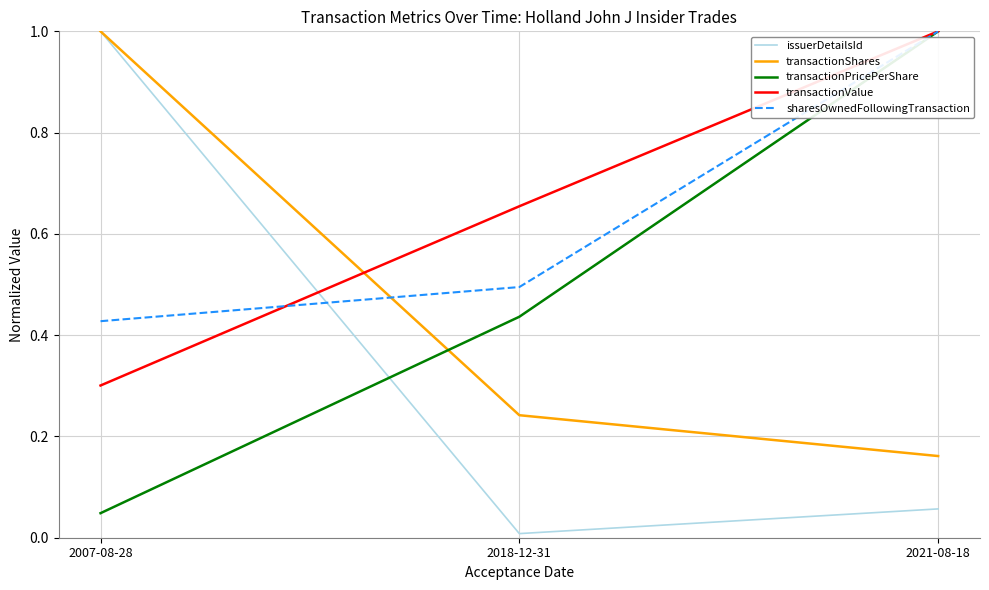

List the labels in order of transactionShares value, largest first.

2007-08-28, 2018-12-31, 2021-08-18